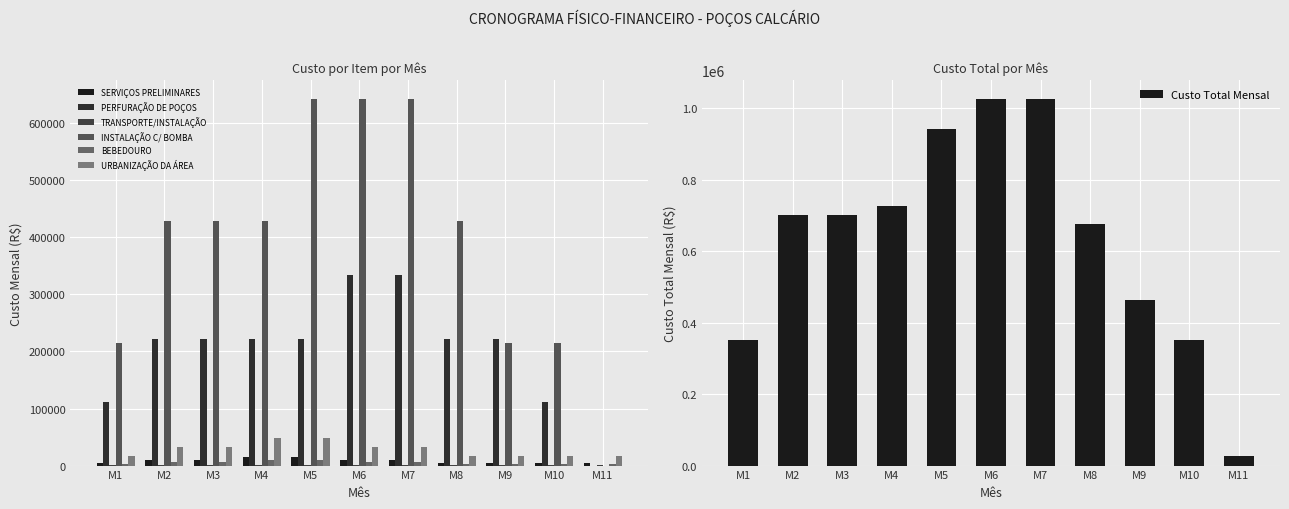

What is the value of the TRANSPORTE/INSTALAÇÃO bar at the 11th from the left?

835.8